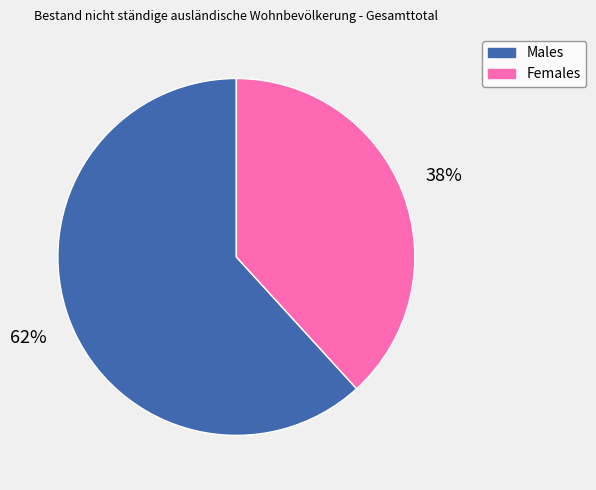

To the nearest percent, what is the average slice percentage?

50%